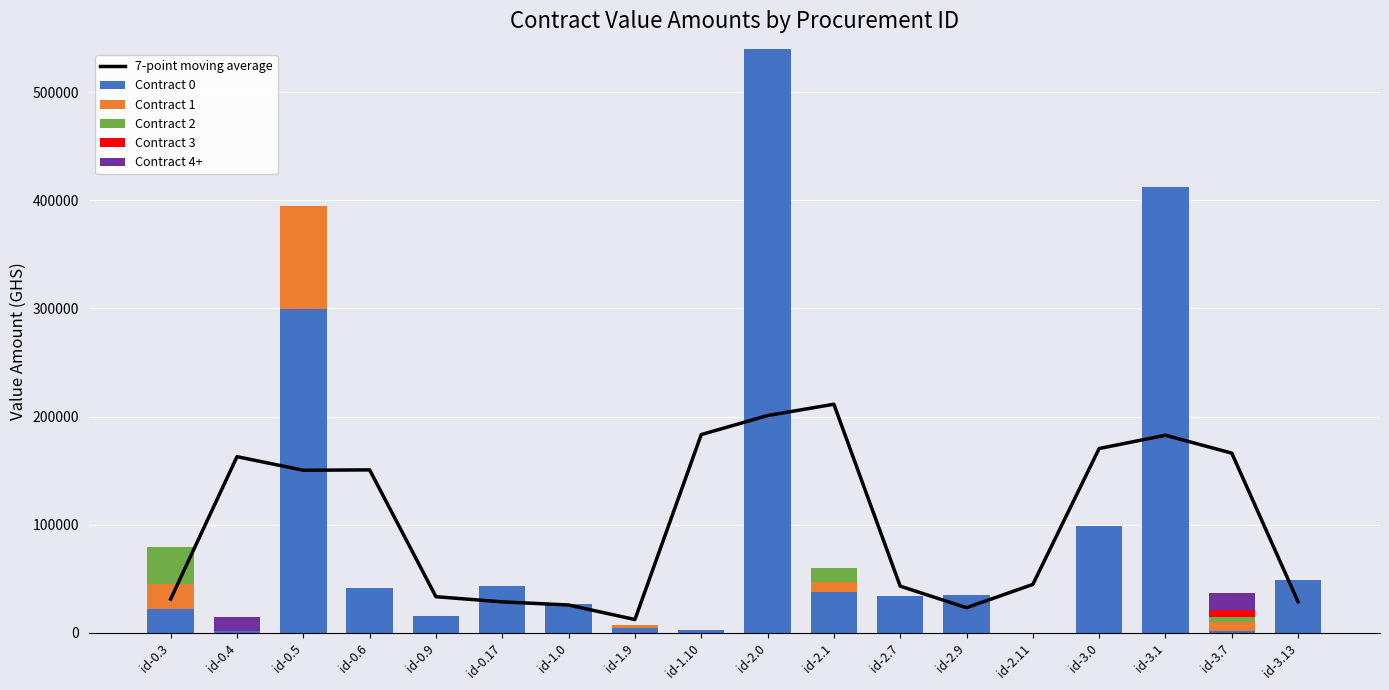

What is the difference between the highest and lowest values at id-0.4?

162826.8